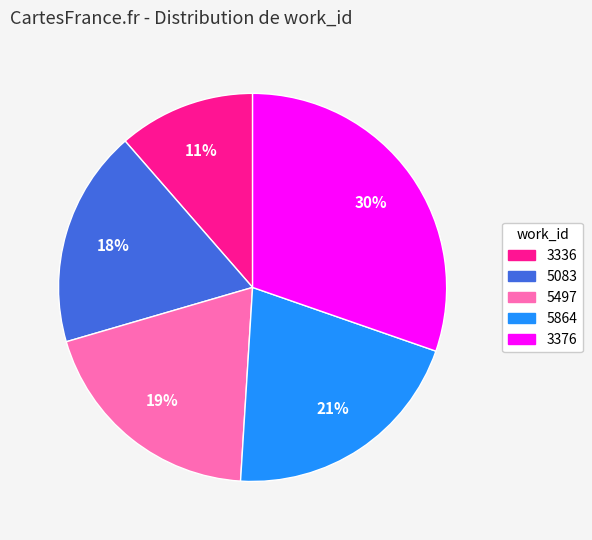

Between 5497 and 5083, which is larger?

5497